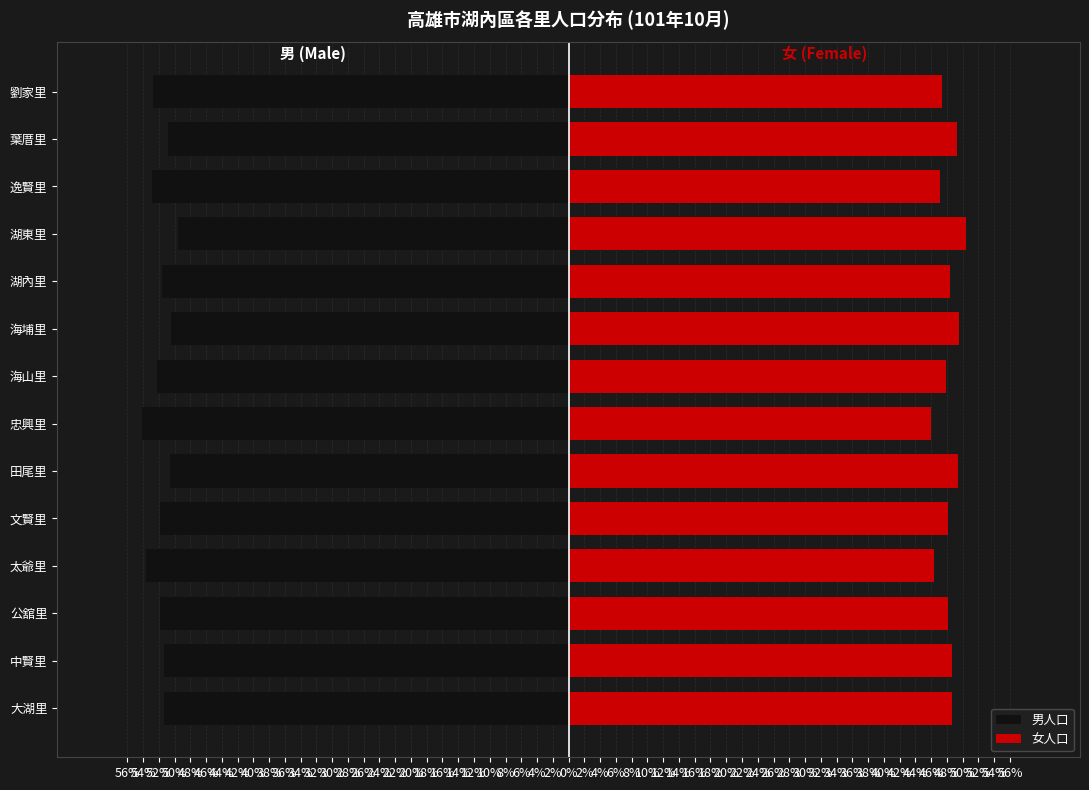

How many bars are there in each group?

2